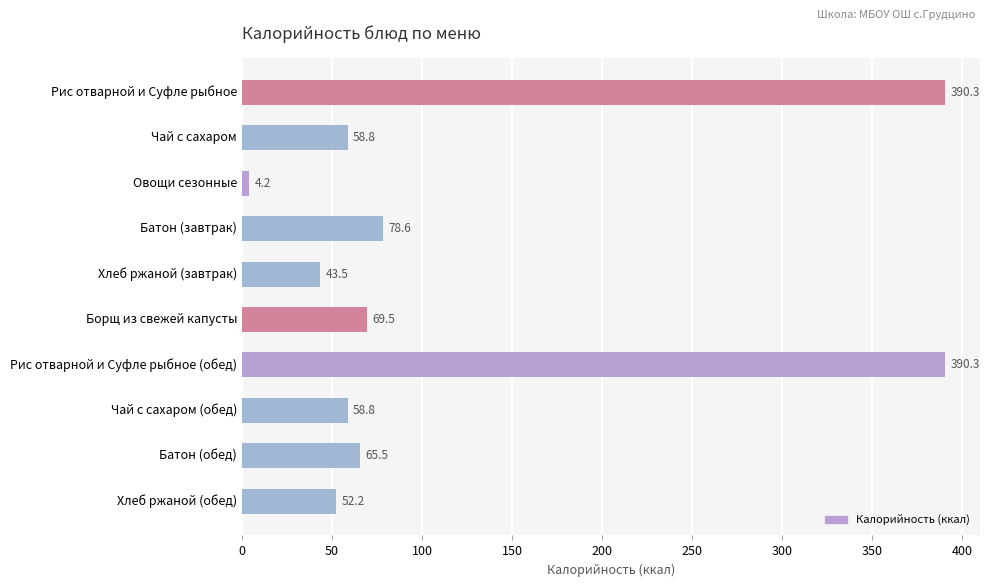

What is the label of the 2nd bar from the bottom?

Батон (обед)